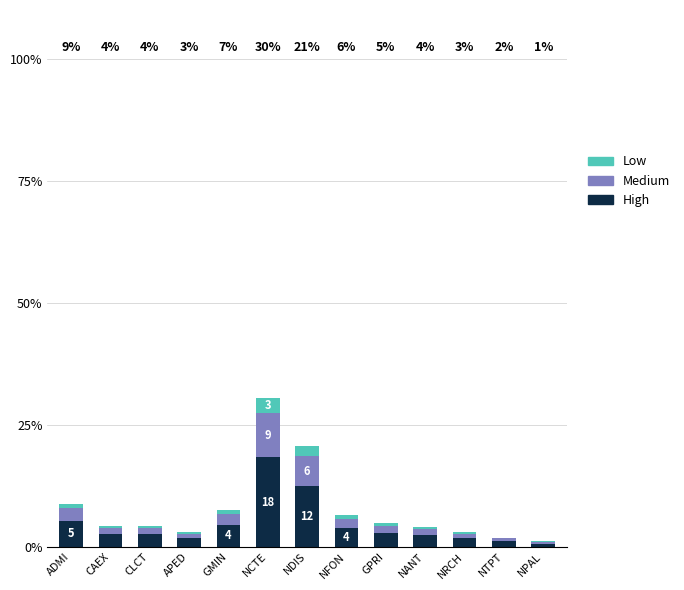

Which series has the largest total across all categories?

High